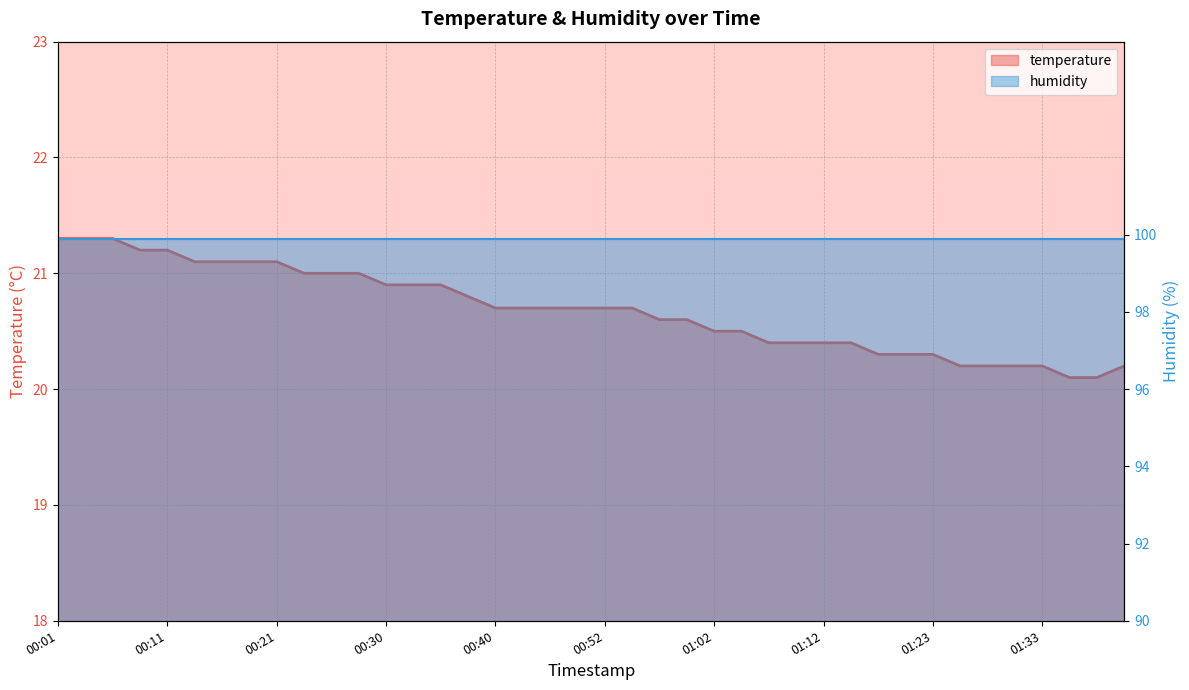

What is the greatest value displayed?

21.3